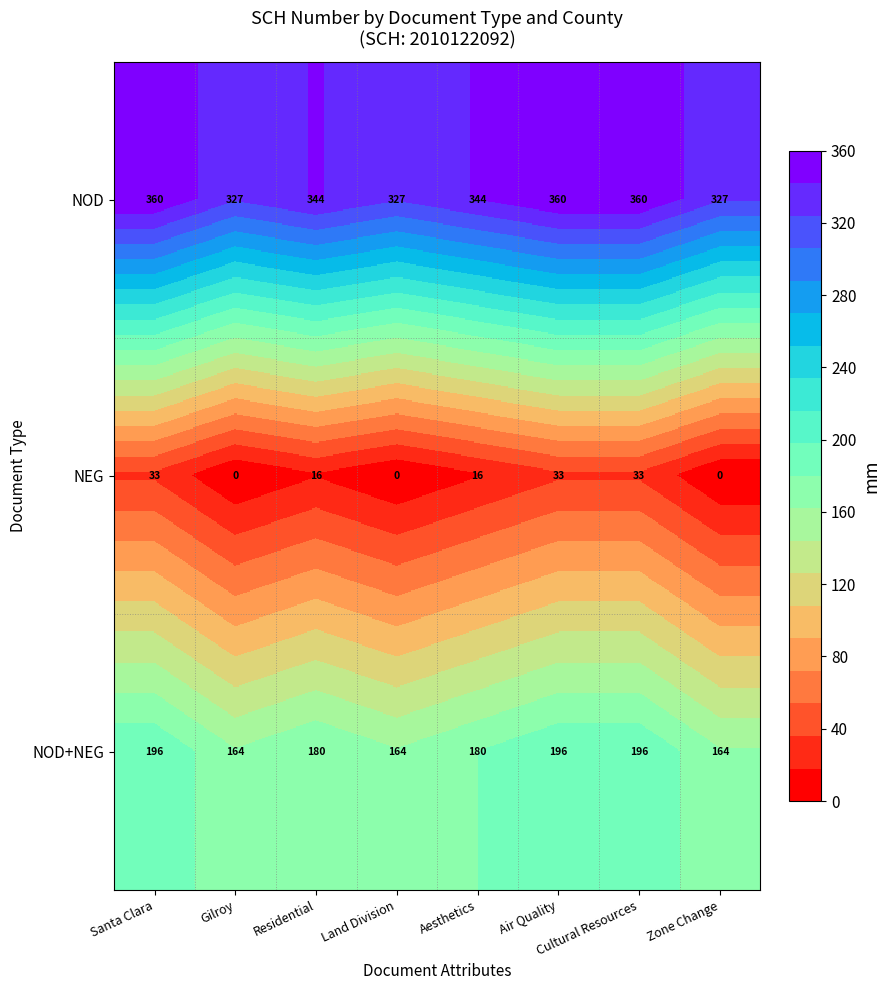

At how many categories does at least one series exceed 205?

8